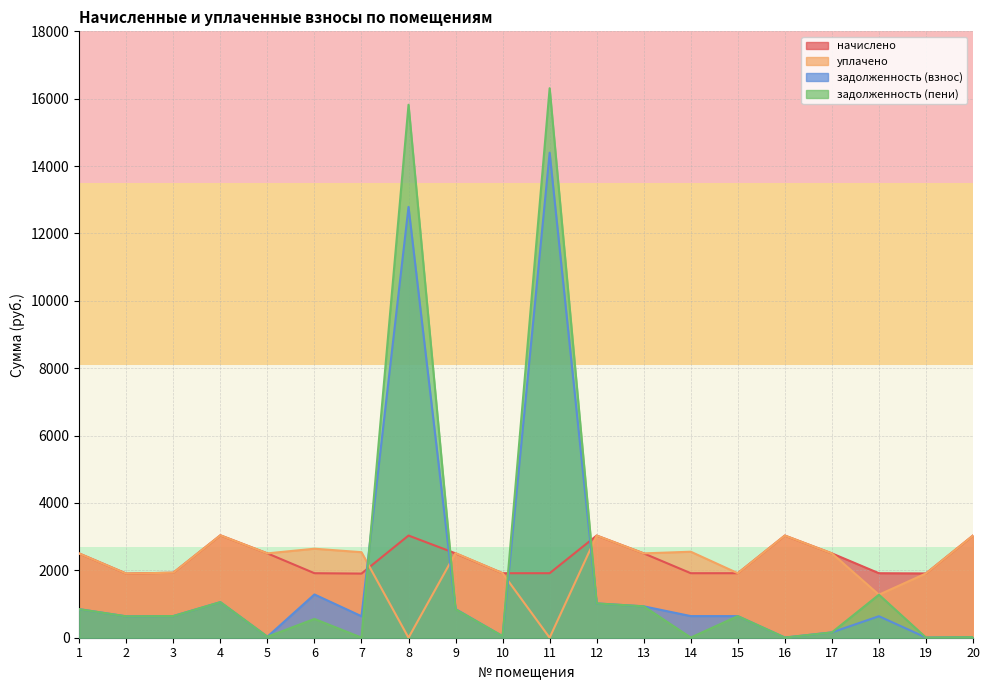

What is the highest value of the начислено series?

3040.4